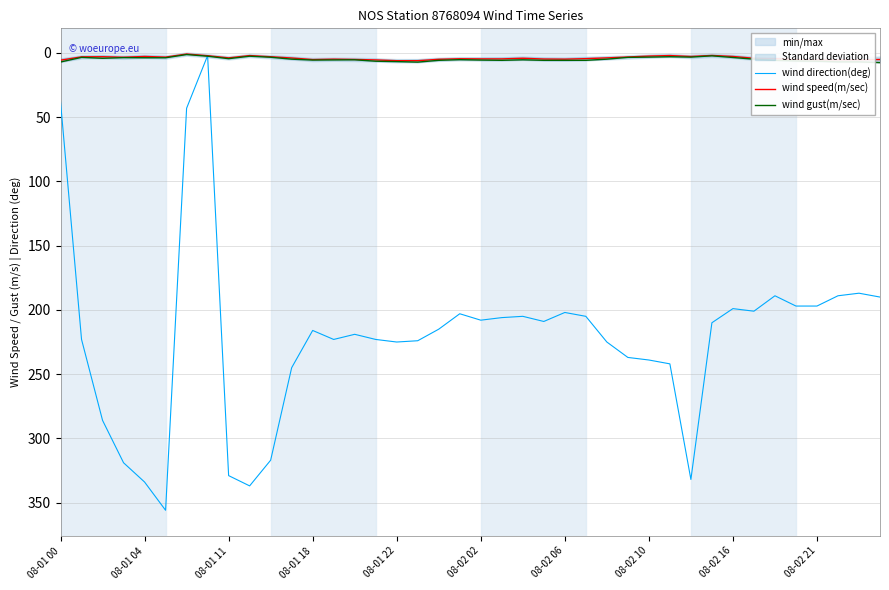

The wind speed(m/sec) series shows 5.4 at 08-02 21. True or false?

True